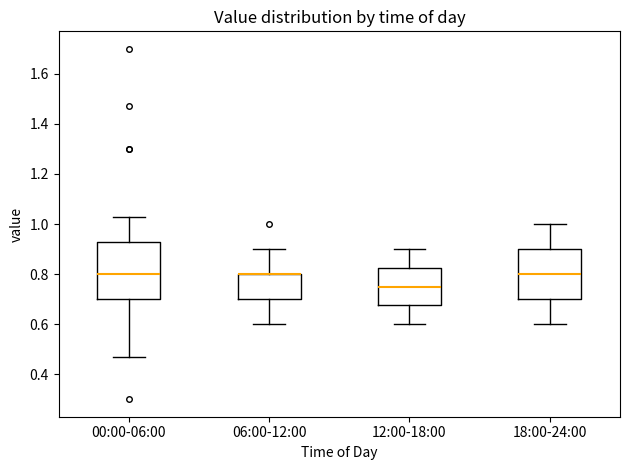

Reading left to right, read every box against the y-axis: the position of its median line, the range the box covers, and the ends of its whiskers. The values are not printed on the chart, so give them approximately, as read against the axis.

00:00-06:00: median 0.80, box 0.70 to 0.94, whiskers 0.48 to 1.04
06:00-12:00: median 0.80 (drawn on the box's upper edge), box 0.70 to 0.80, whiskers 0.60 to 0.90
12:00-18:00: median 0.76, box 0.68 to 0.82, whiskers 0.60 to 0.90
18:00-24:00: median 0.80, box 0.70 to 0.90, whiskers 0.60 to 1.00